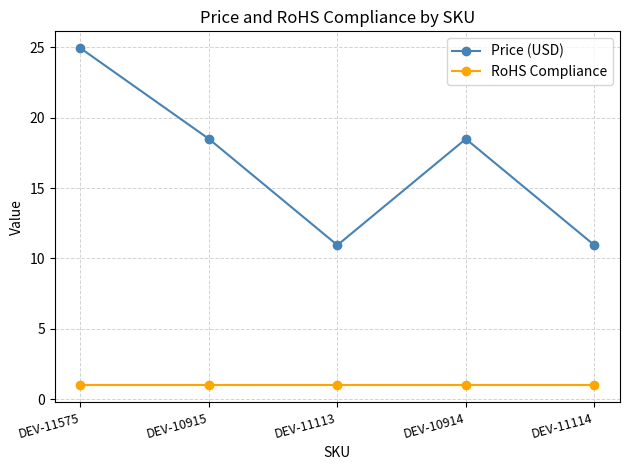

How many interior local valleys does the Price (USD) series have?

1